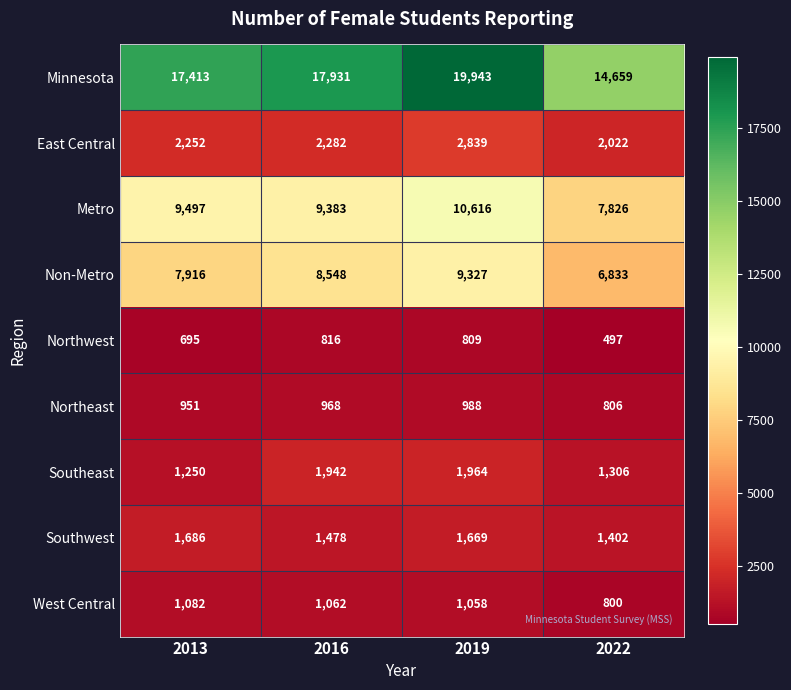

Is it true that Northwest equals 816 at 2016?

True